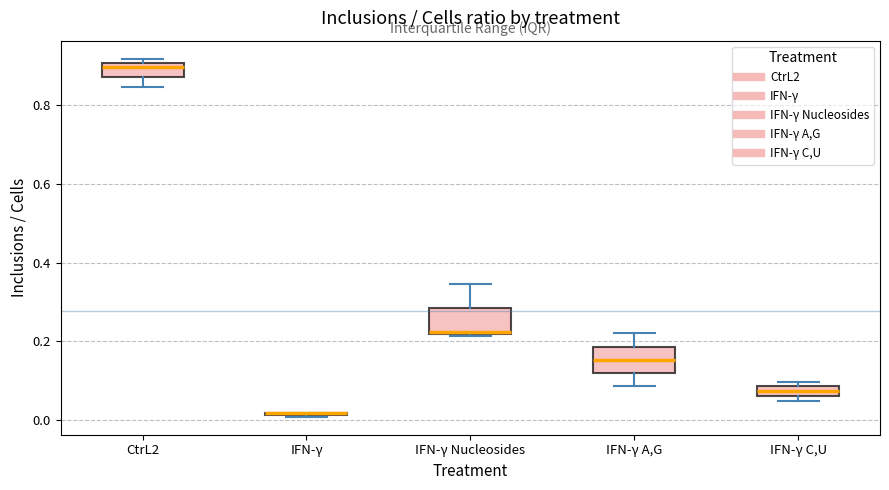

Where is the lower edge of the box for IFN-γ A,G on the y-axis? The values are not printed on the chart, so give them approximately, as read against the axis.

0.12